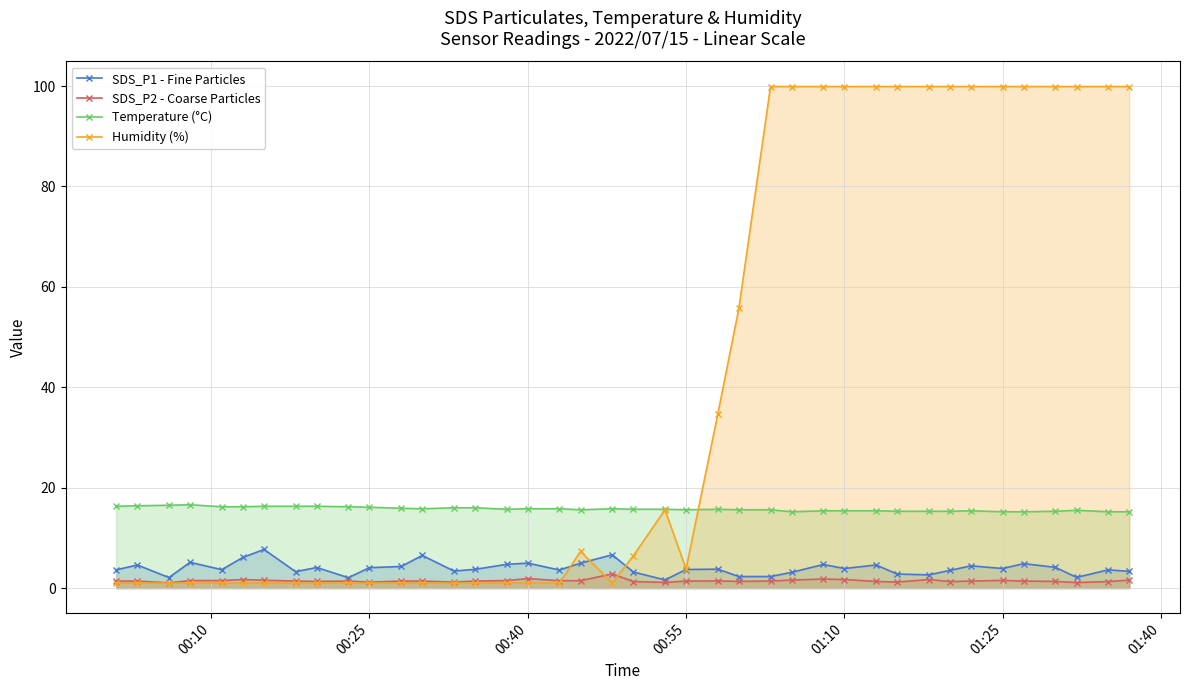

Reading left to right, what are all the values shown in this chart?

SDS_P1 - Fine Particles: 3.6	4.6	2.1	5.1	3.7	6.1	7.7	3.3	4.1	2.1	4.1	4.3	6.5	3.4	3.7	4.7	5.0	3.6	5.0	6.6	3.2	1.6	3.7	3.8	2.3	2.3	3.1	4.7	3.9	4.6	2.8	2.6	3.5	4.4	3.9	4.9	4.1	2.1	3.6	3.3
SDS_P2 - Coarse Particles: 1.4	1.4	1.0	1.5	1.5	1.7	1.6	1.4	1.3	1.4	1.2	1.4	1.4	1.2	1.4	1.5	1.9	1.5	1.5	2.8	1.3	1.1	1.4	1.4	1.3	1.4	1.6	1.8	1.7	1.3	1.2	1.7	1.3	1.4	1.5	1.4	1.3	1.1	1.3	1.6
Temperature (°C): 16.3	16.4	16.5	16.6	16.2	16.2	16.3	16.3	16.3	16.2	16.1	15.9	15.8	16.0	16.0	15.7	15.8	15.8	15.6	15.8	15.7	15.7	15.6	15.7	15.6	15.6	15.2	15.4	15.4	15.4	15.3	15.3	15.3	15.4	15.2	15.2	15.3	15.5	15.2	15.2
Humidity (%): 1.0	1.0	1.0	1.0	1.0	1.0	1.0	1.0	1.0	1.0	1.0	1.0	1.0	1.0	1.0	1.0	1.0	1.0	7.3	1.0	6.4	15.6	3.8	34.6	55.7	99.9	99.9	99.9	99.9	99.9	99.9	99.9	99.9	99.9	99.9	99.9	99.9	99.9	99.9	99.9